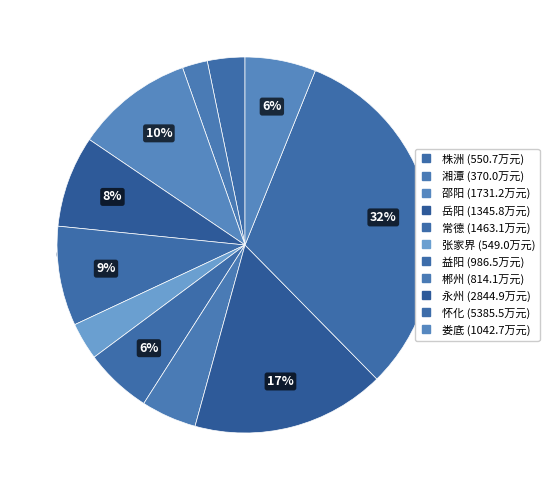

What is the smallest slice in the pie chart?

湘潭